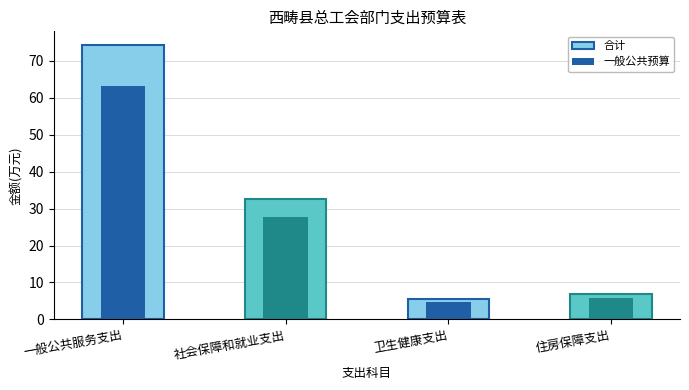

What is the difference between the maximum and second lowest values in the 合计 series?

67.4